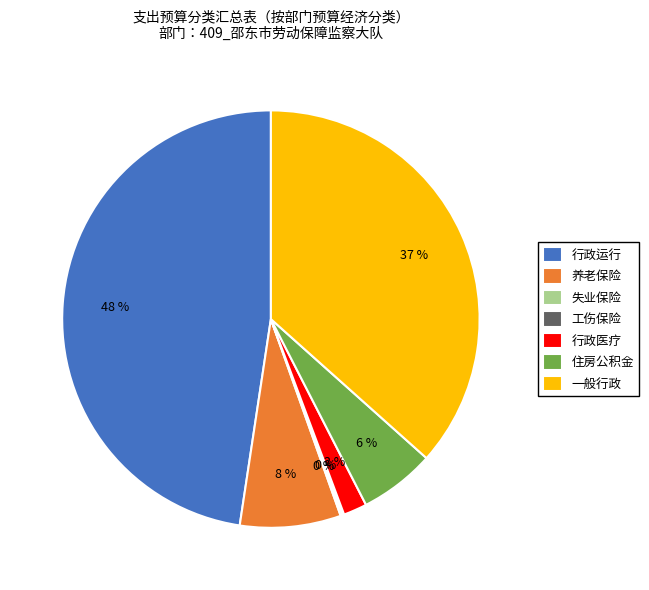

What percentage is the 一般行政 slice, to the nearest percent?

37%